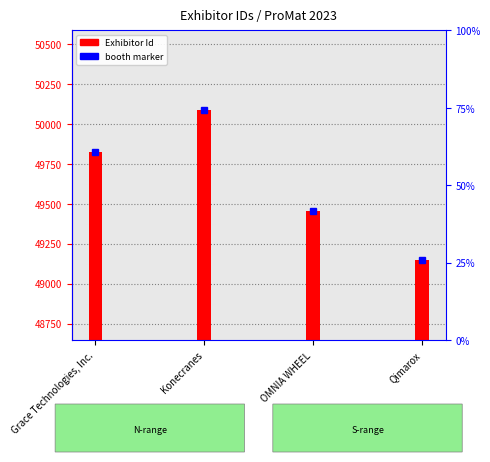

Reading left to right, what are all the values shown in this chart?

49821	50084	49452	49148